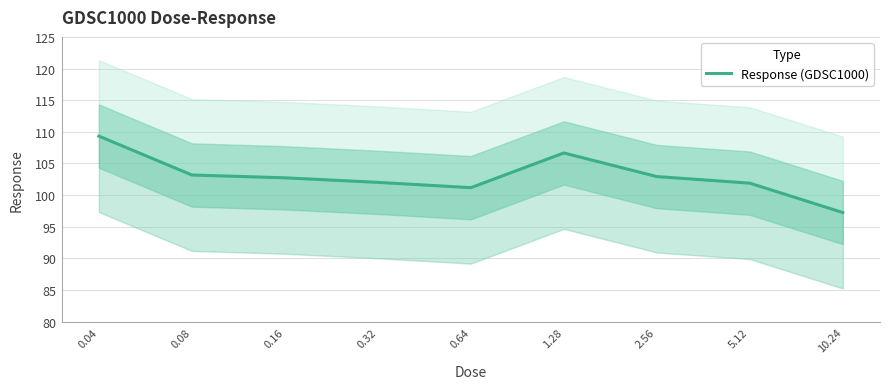

What is the sum of the values at 0.08 and 10.24?

200.4